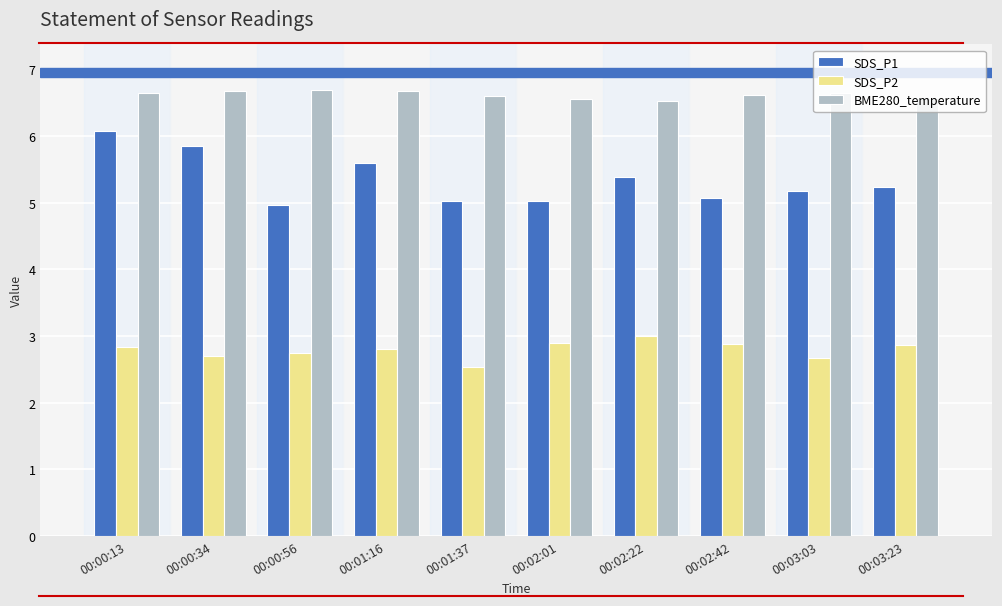

What is the average value of the SDS_P2 series?

2.8